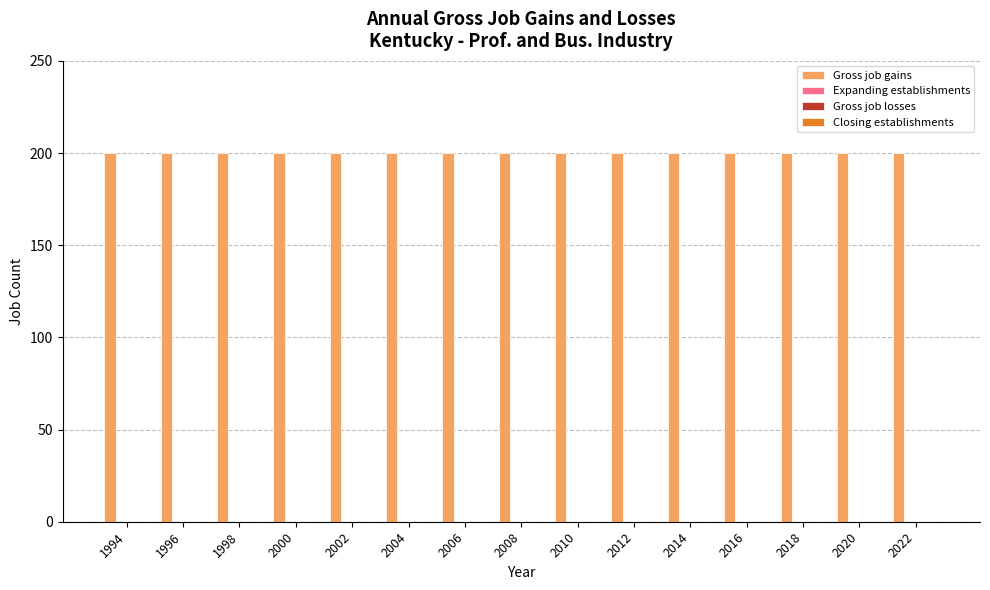

At which label does Expanding establishments reach its peak?

1994